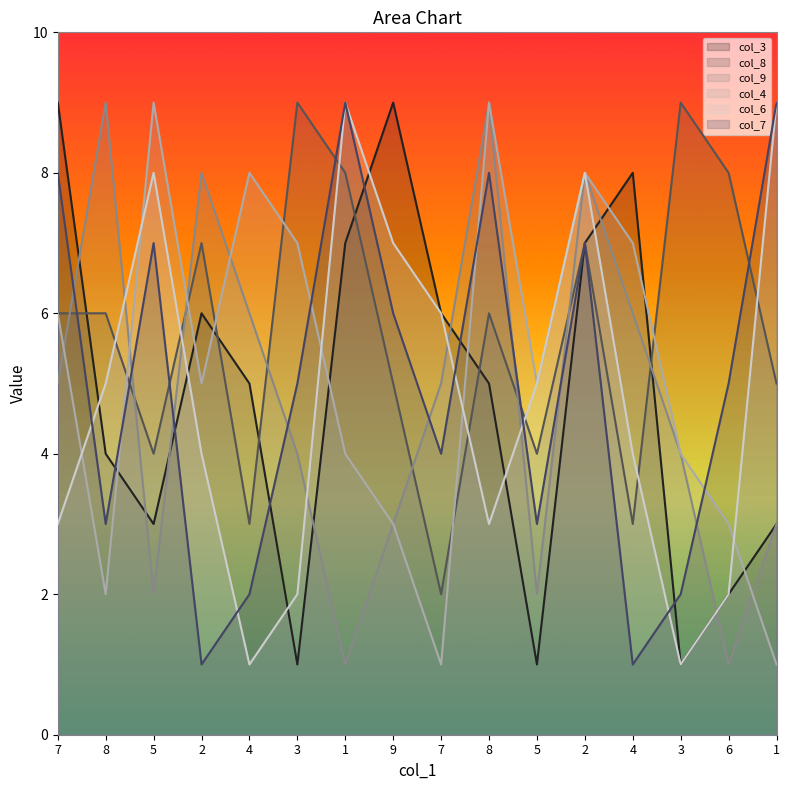

True or false: col_6 has a value of 12 at 1.

False